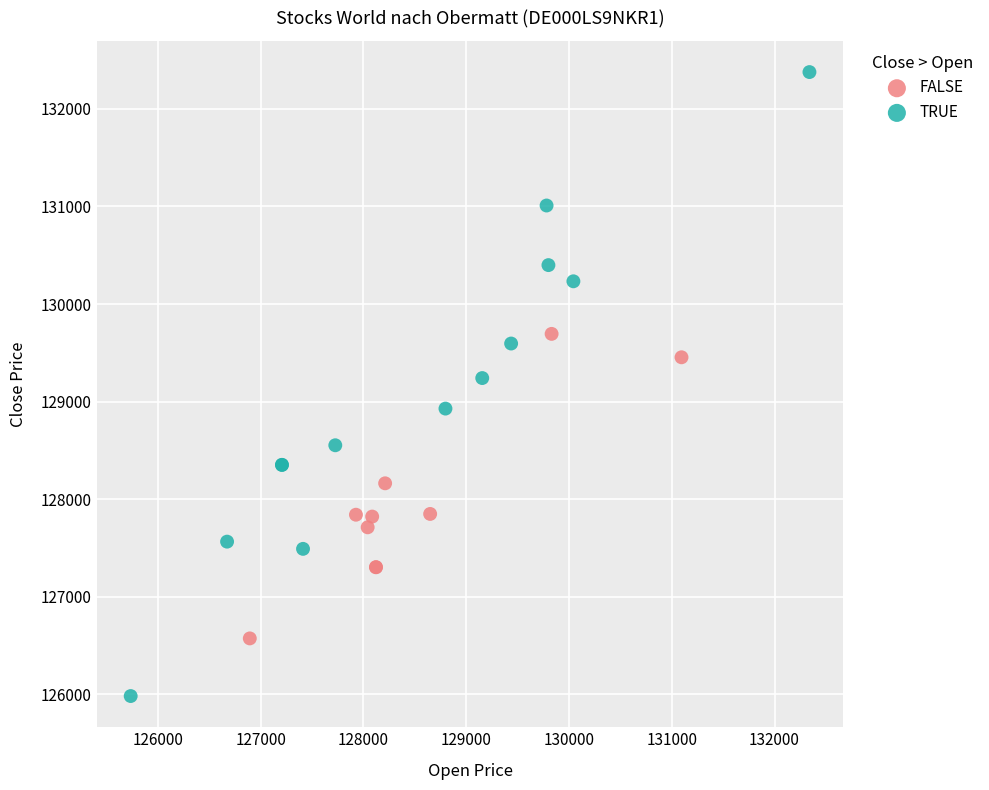

Which series reaches the minimum Y coordinate?

TRUE